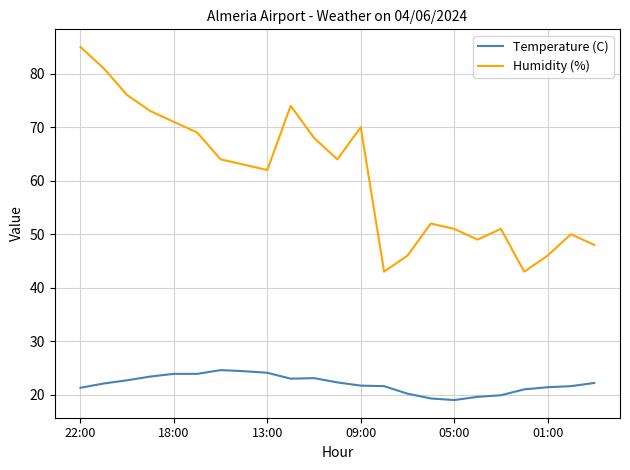

True or false: Humidity (%) and Temperature (C) intersect in this chart.

False